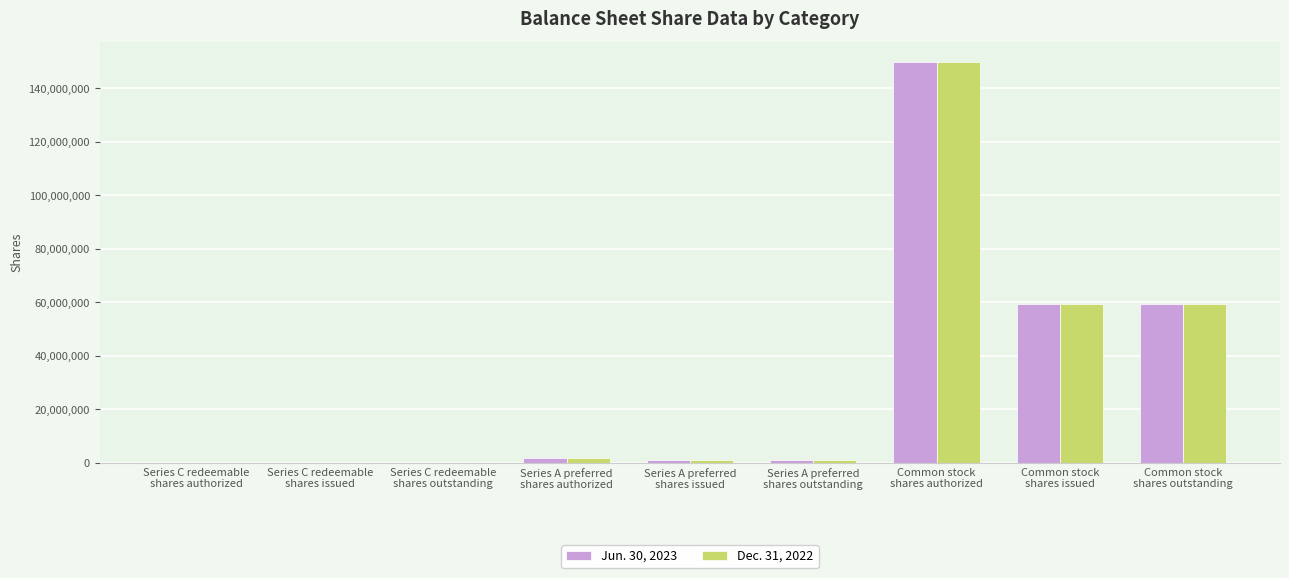

What is the greatest value displayed?

150000000